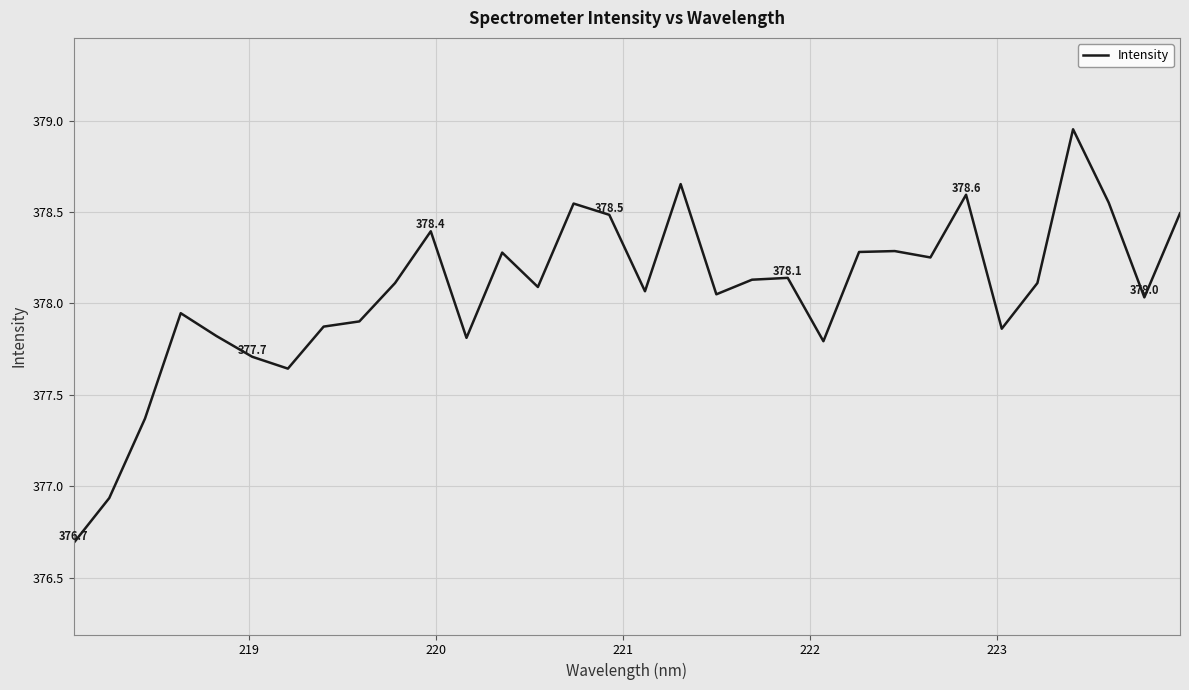

What is the difference between the maximum and second lowest values?

2.0